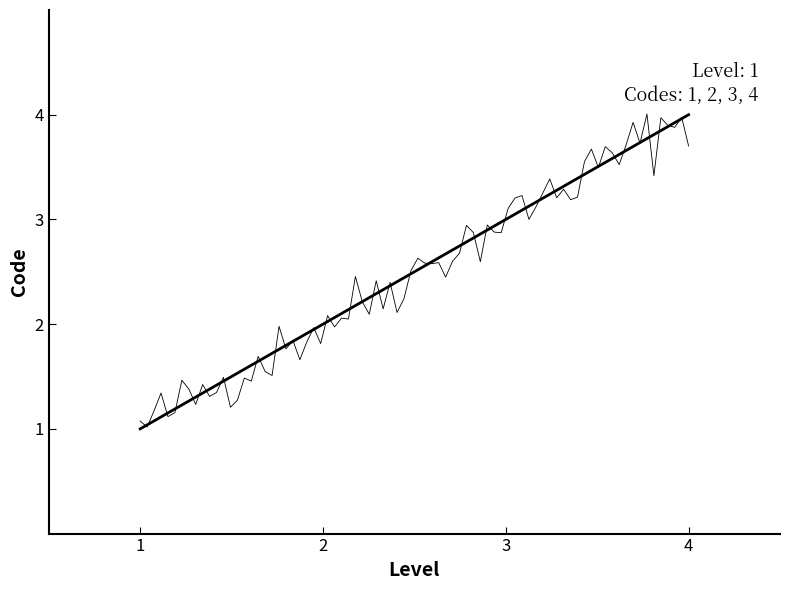

What is the sum of all values?

10